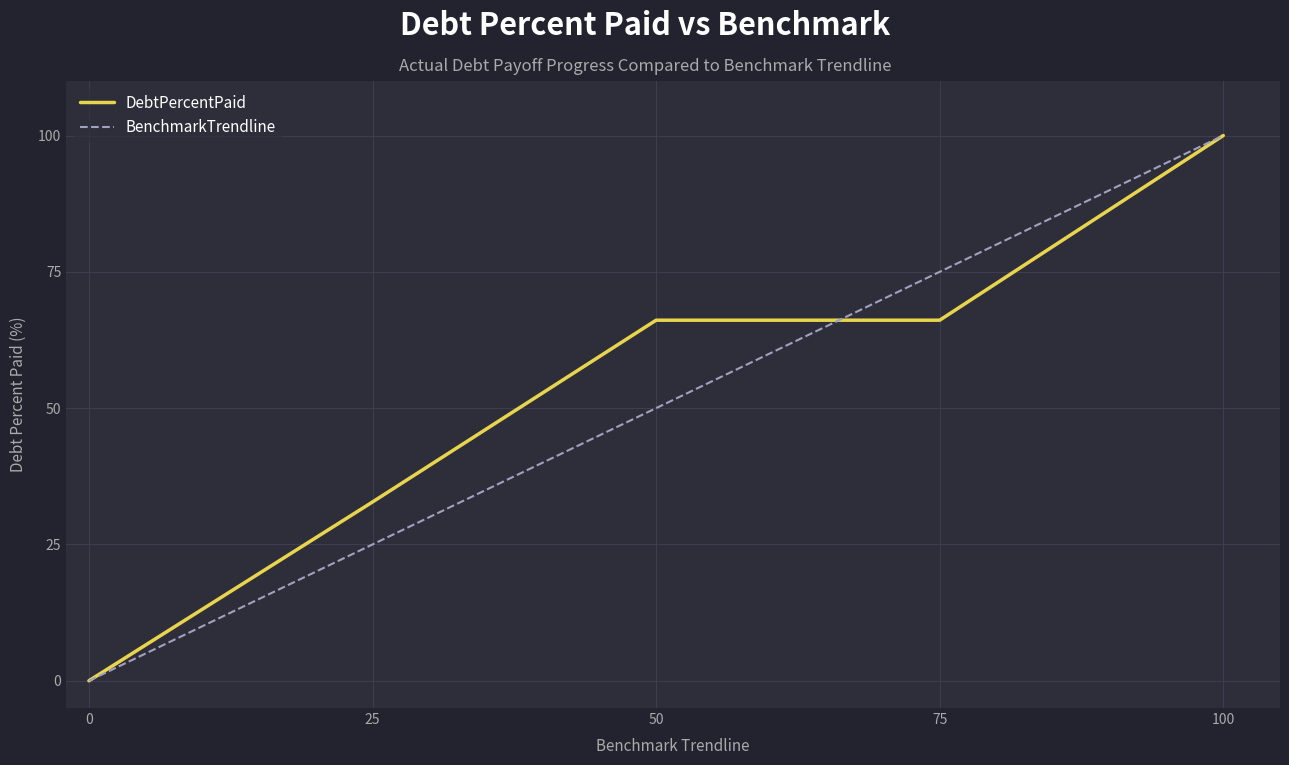

Reading left to right, transcribe all the data shown in this chart.

DebtPercentPaid: 0.0	32.8	66.1	66.1	100.0
BenchmarkTrendline: 0.0	25.0	50.0	75.0	100.0